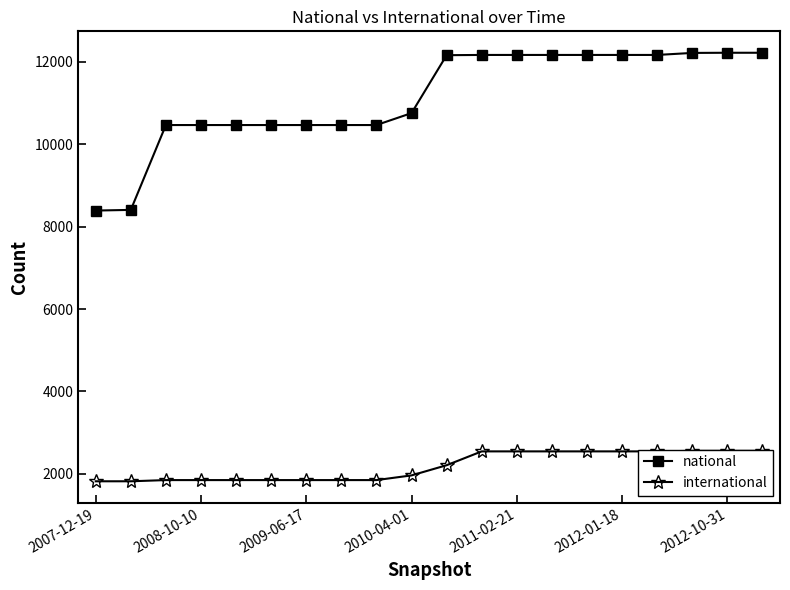

True or false: national and international cross at least once.

False